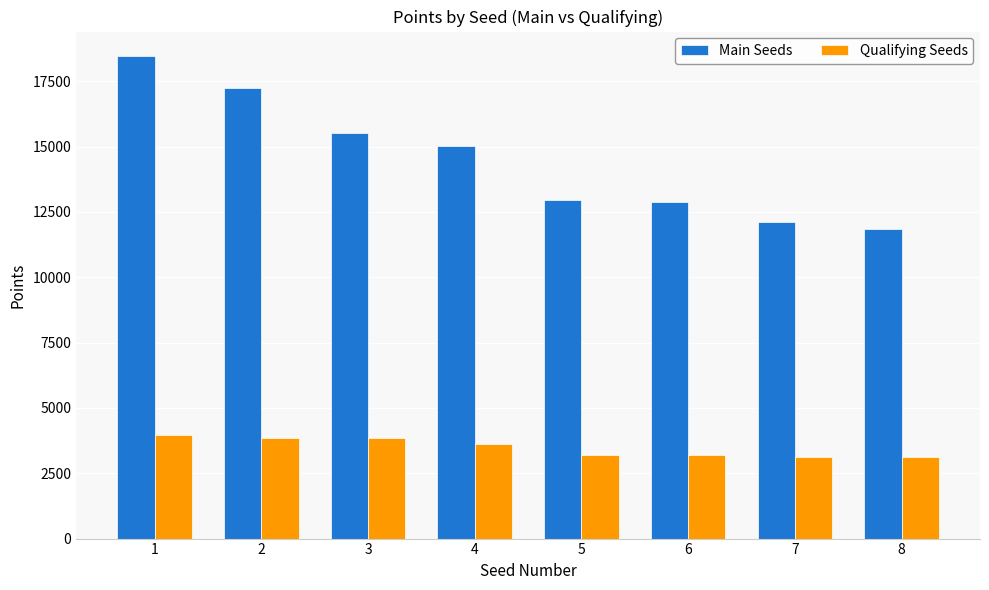

What is the difference between the highest and lowest values at 4?

11400.0